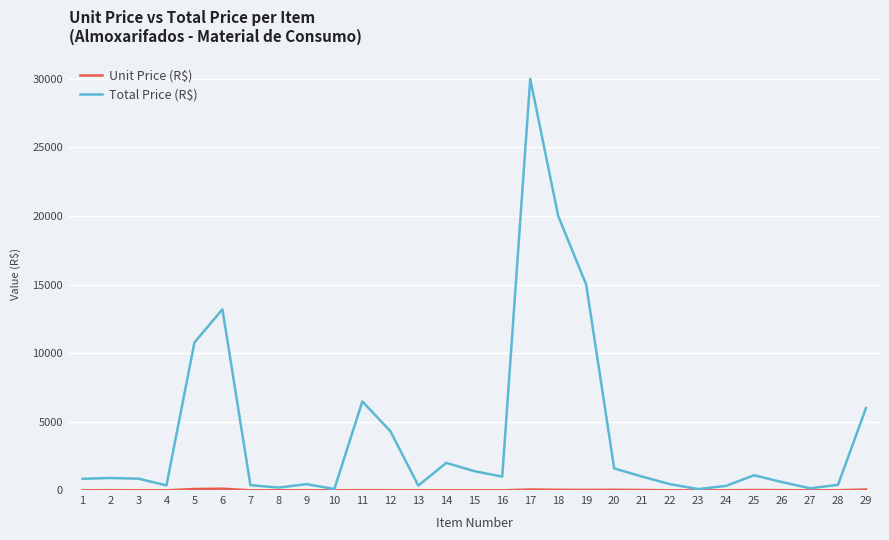

What is the difference between the maximum and second lowest values in the Total Price (R$) series?

29905.0